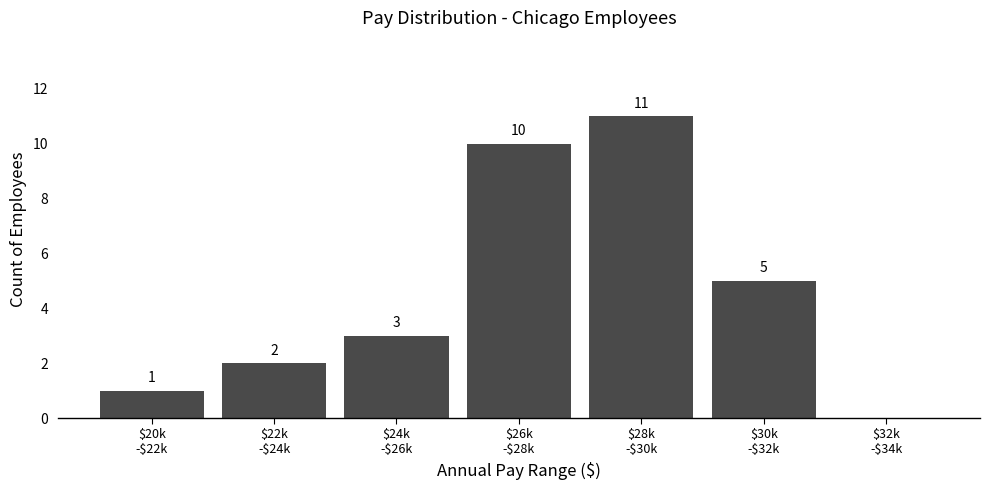

Is it true that the value at $26k
-$28k is 3?

False